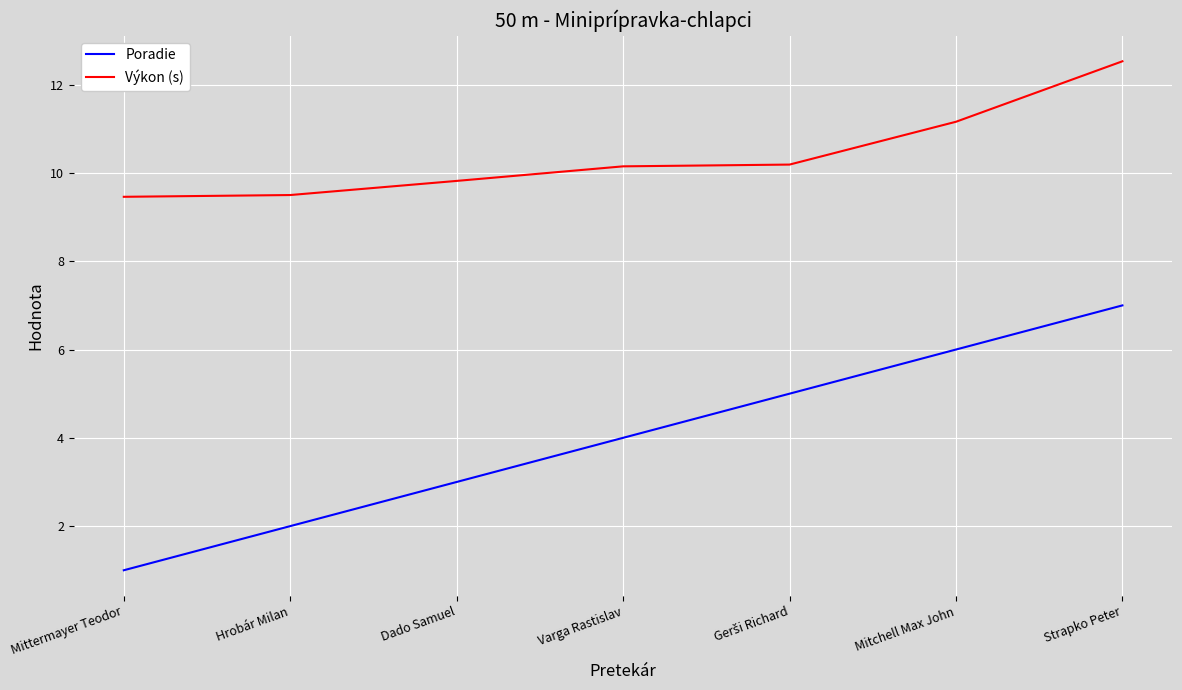

True or false: Poradie and Výkon (s) intersect in this chart.

False